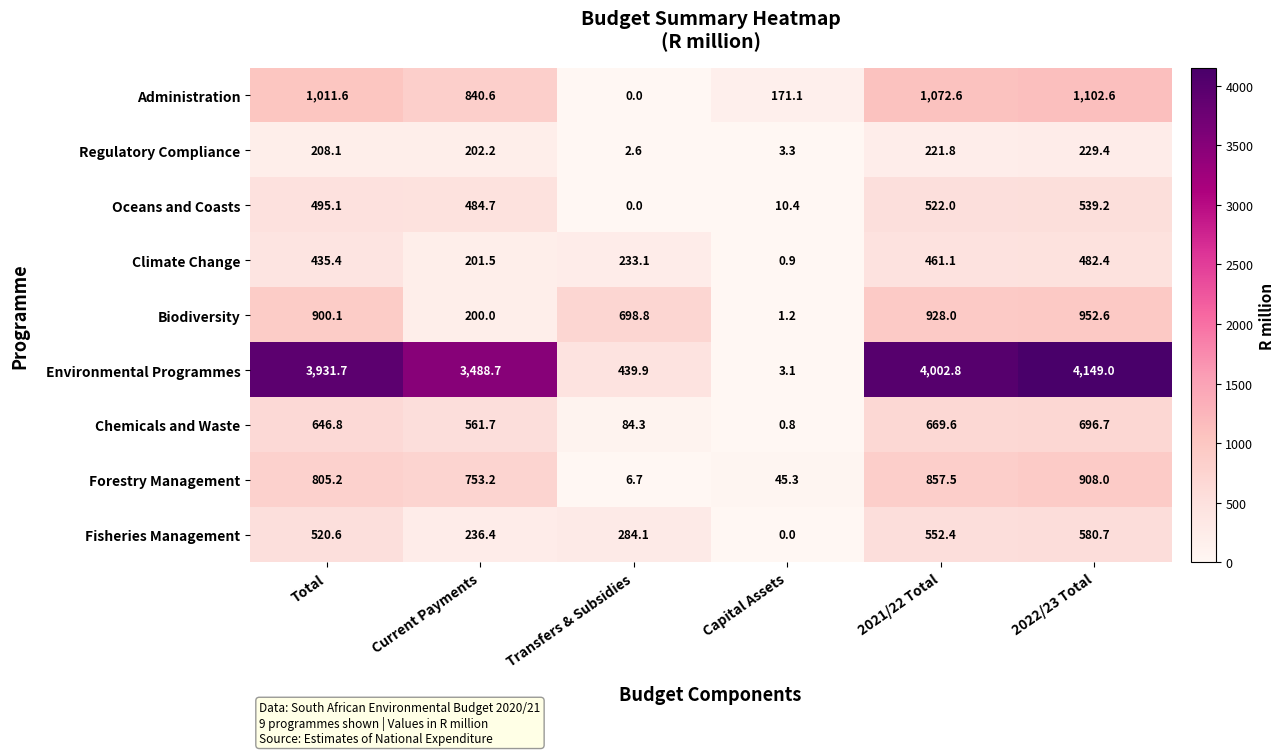

The Forestry Management series shows 64.6 at Capital Assets. True or false?

False